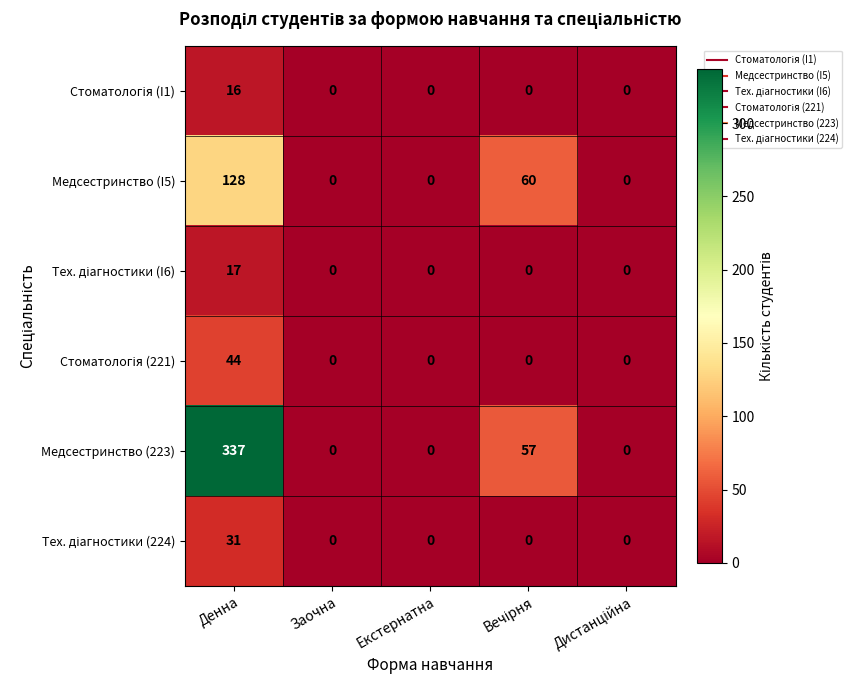

What is the spread (max minus min) of values at Денна?

321